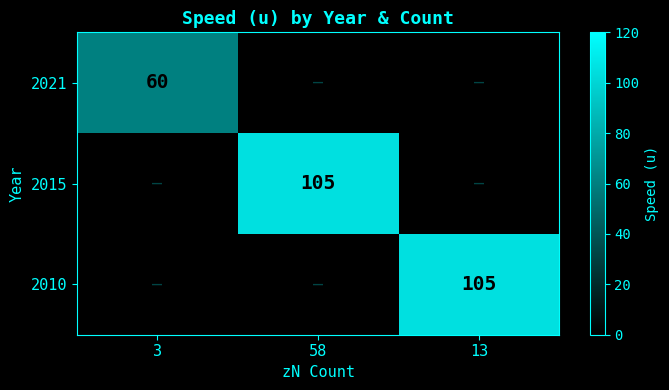

Is it true that 2015 equals 65 at 58?

False